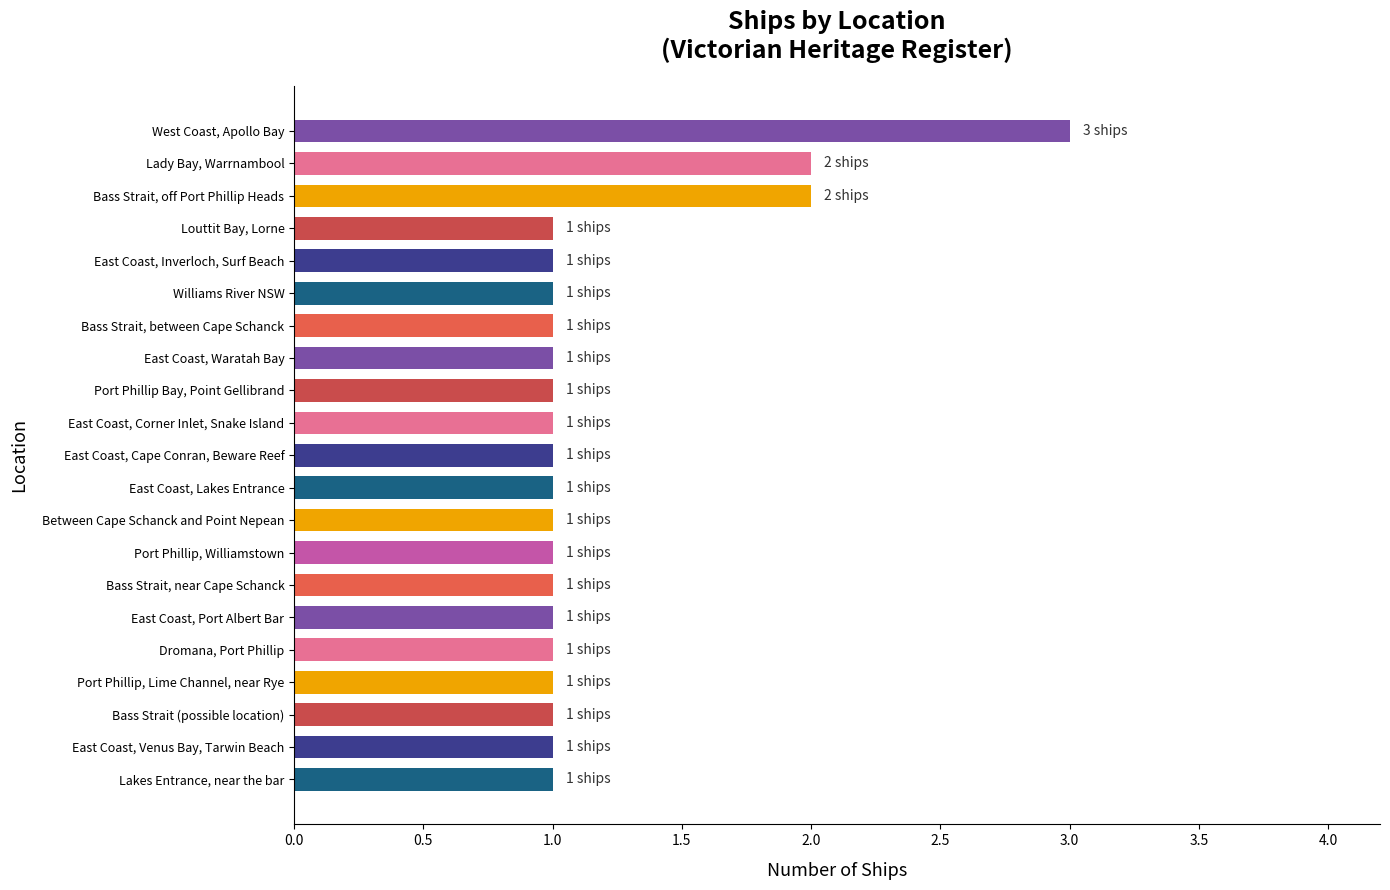

How many categories are shown in the chart?

21